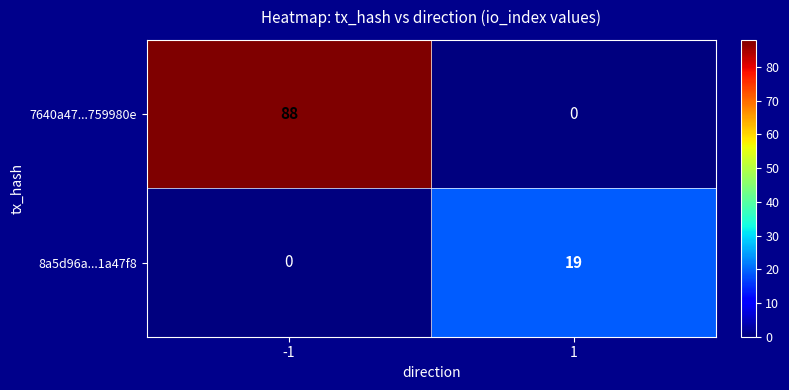

What is the greatest value displayed?

88